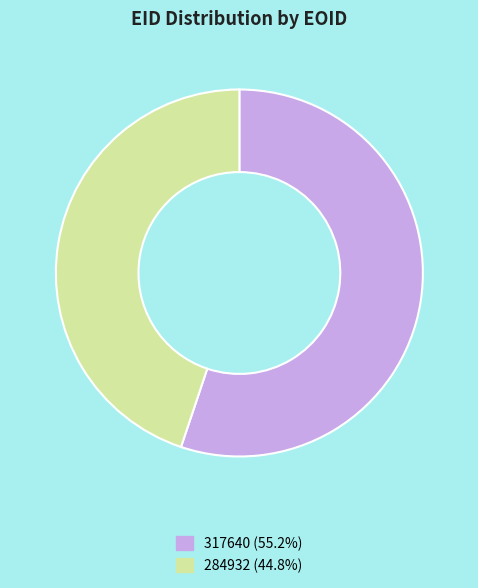

True or false: 317640 accounts for 55% of the total.

True